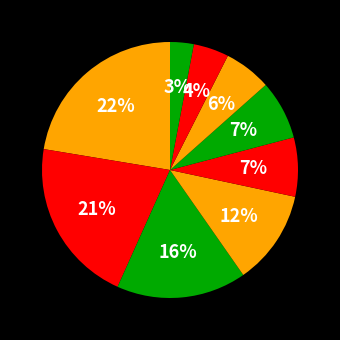

How many segments does this pie chart have?

9